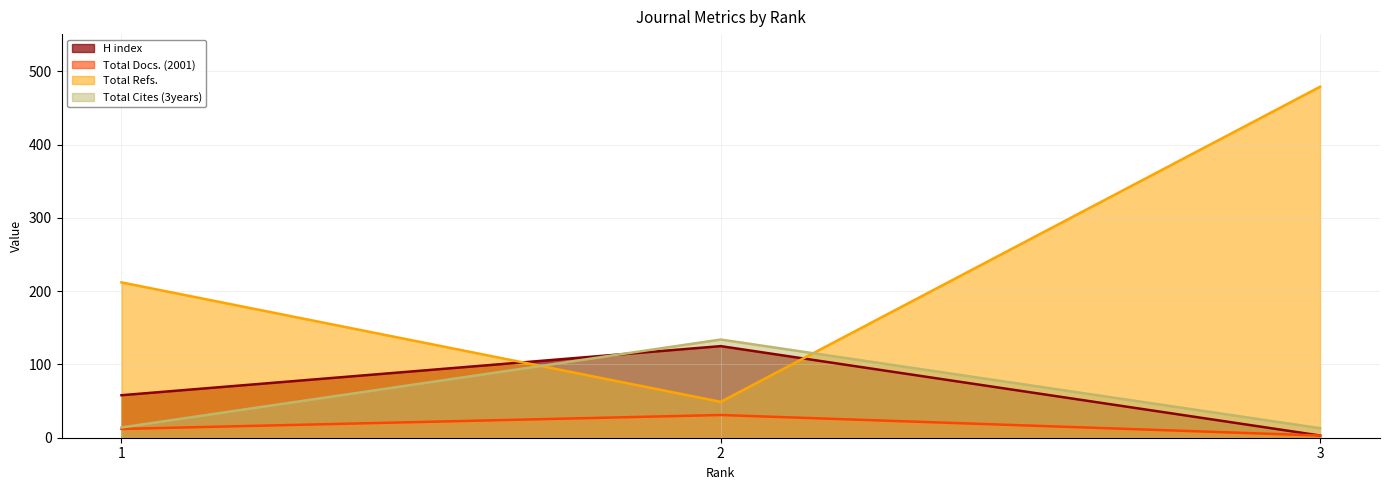

What is the value of the H index point at the 3rd from the left?

3